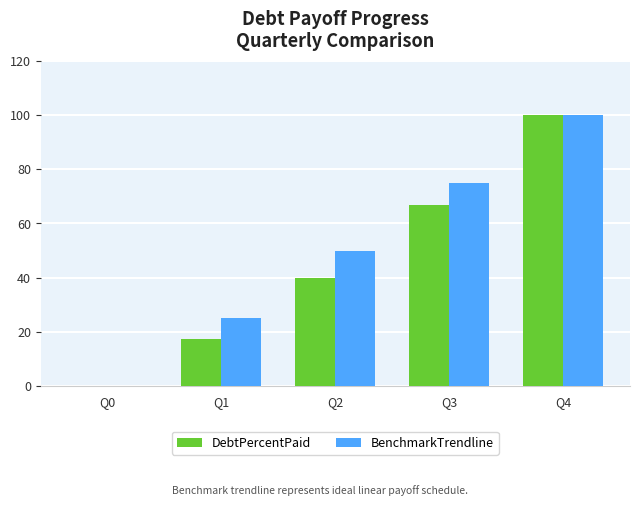

Between Q0 and Q1, which series saw the biggest shift?

BenchmarkTrendline